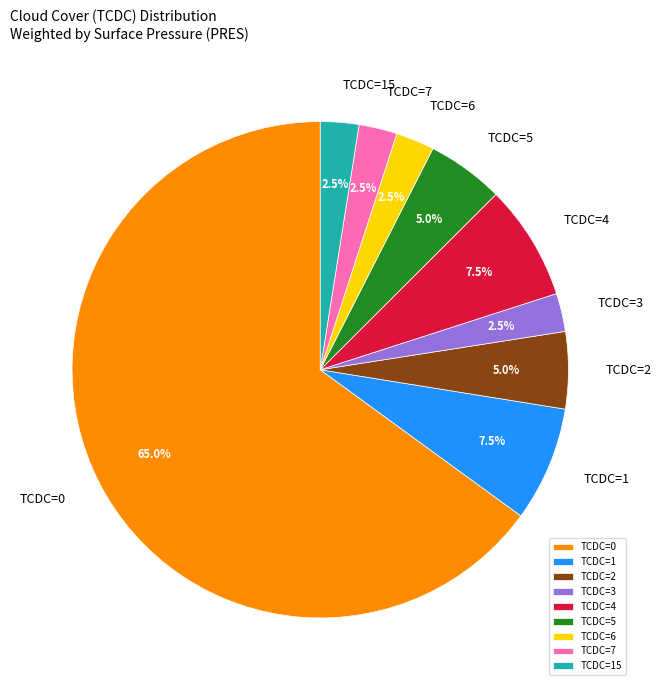

How many segments does this pie chart have?

9